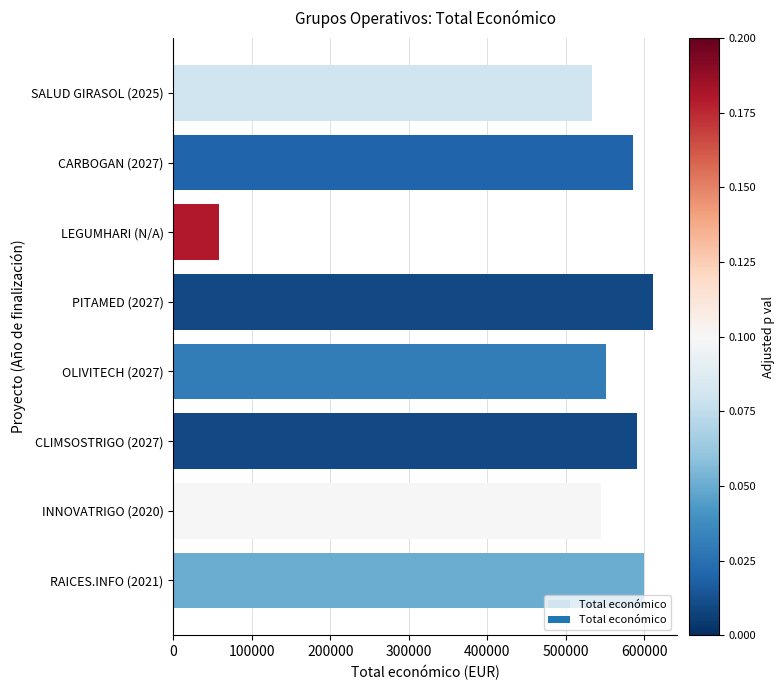

Is it true that the value at INNOVATRIGO (2020) is 544637?

True